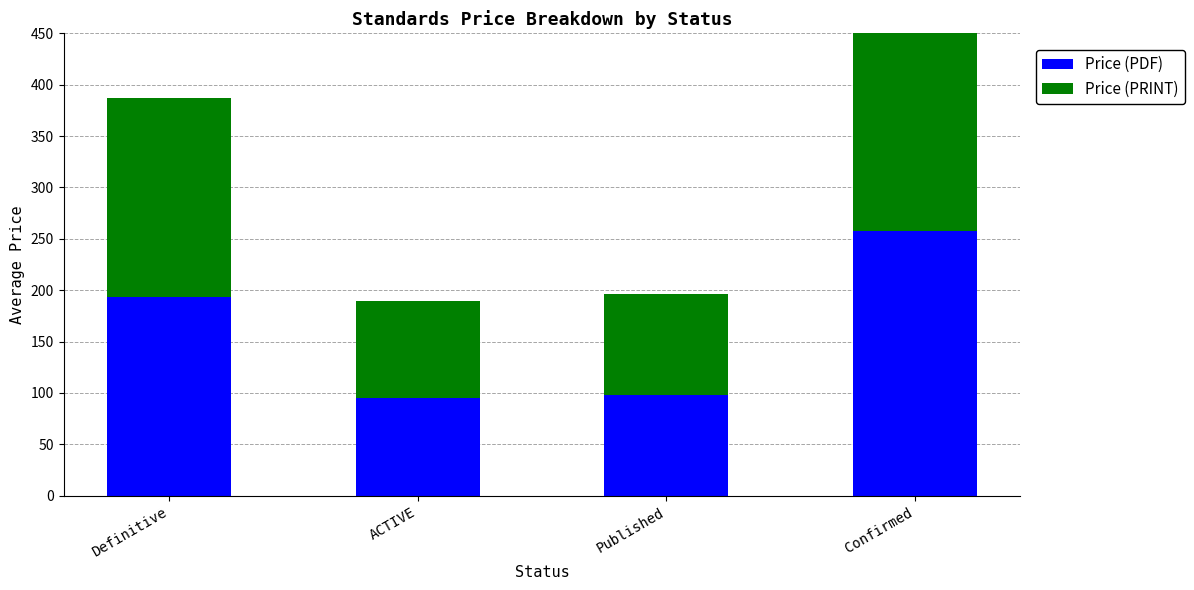

What is the value of the Price (PRINT) bar at the 4th from the left?

258.0